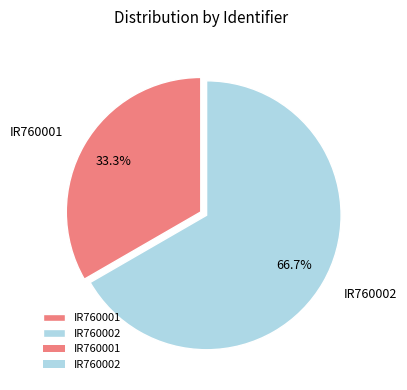

Count the number of slices in the pie.

2